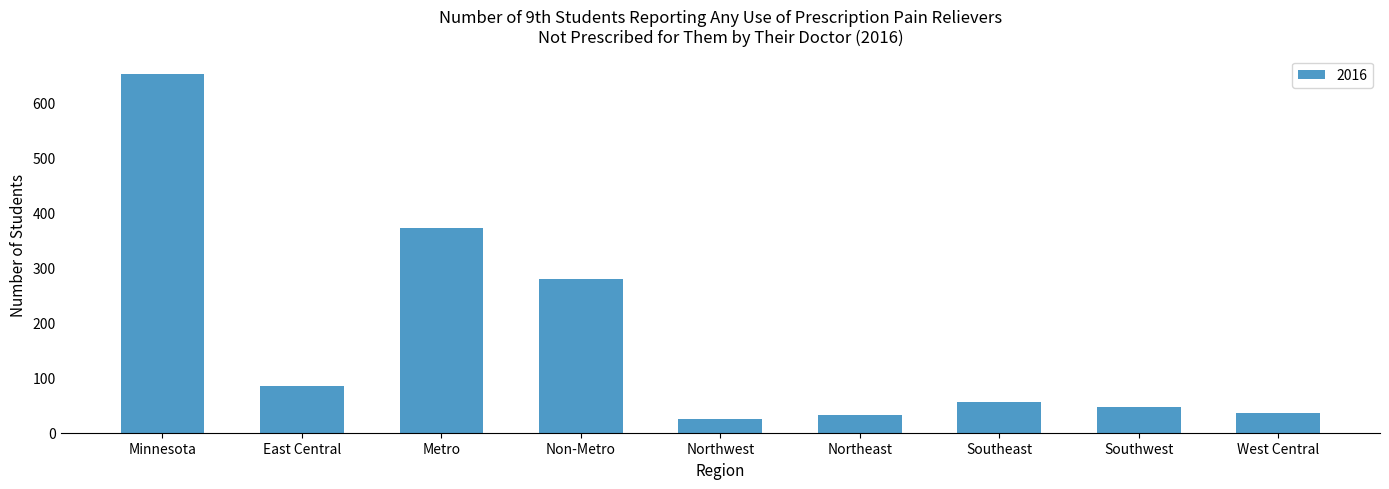

At which category does the chart reach its minimum across all series?

Northwest